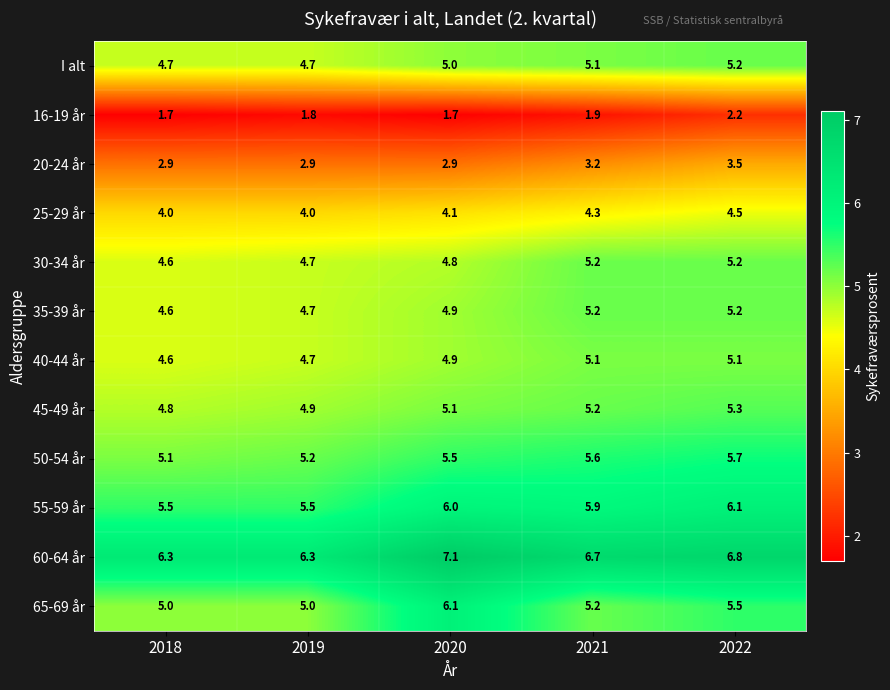

What is the difference between the highest and lowest values at 2021?

4.8